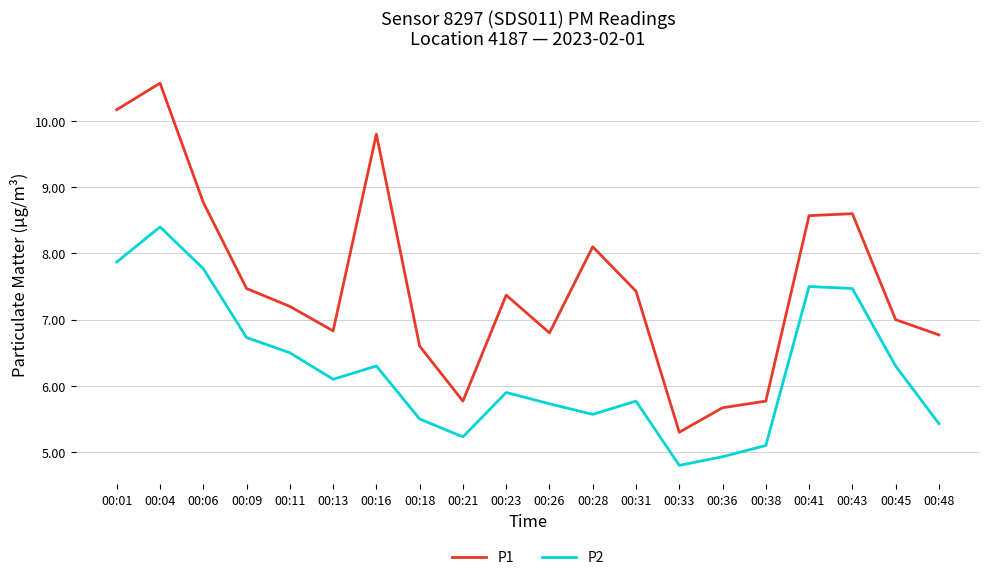

The value of P1 at 00:09 is 12.2. True or false?

False